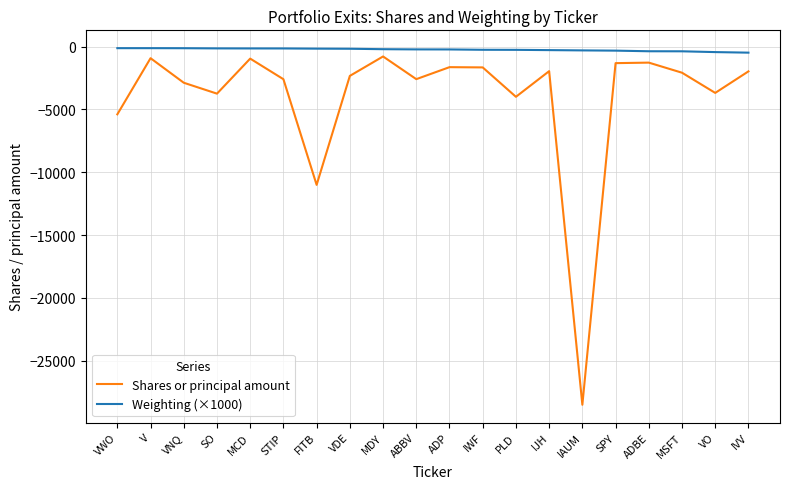

True or false: Shares or principal amount and Weighting (×1000) cross at least once.

False